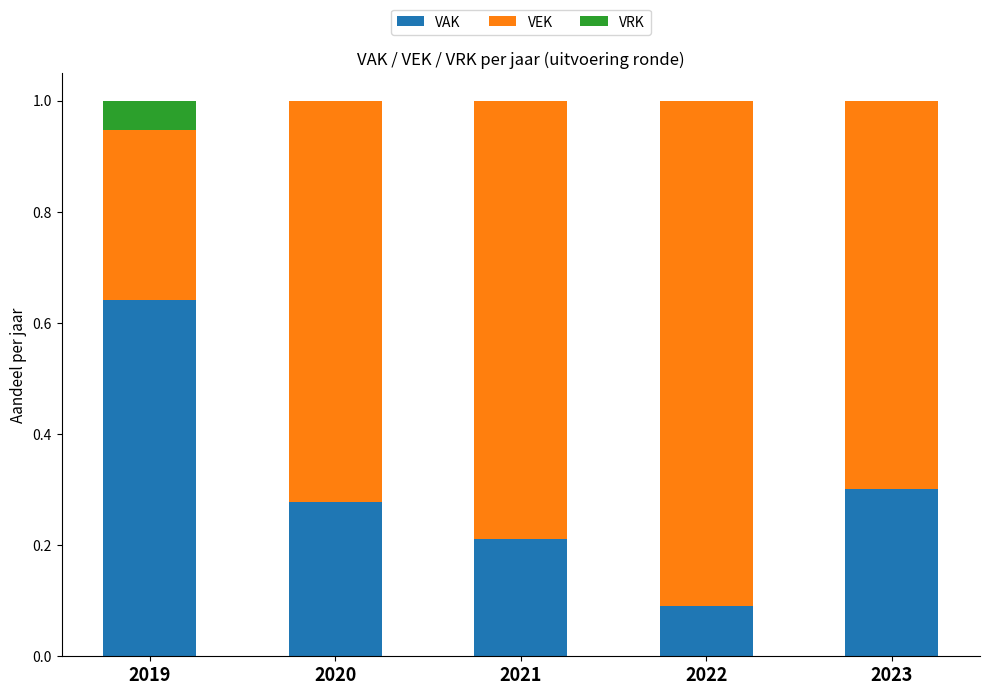

The value of VAK at 2020 is 0.3. True or false?

True